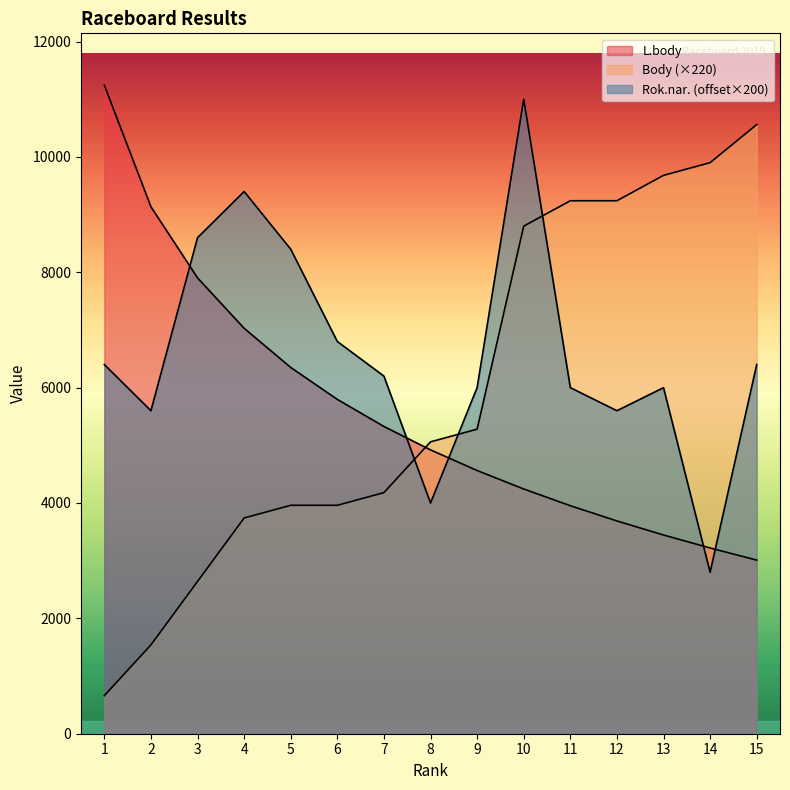

True or false: Body has more than 2 points higher than both neighbors.

False